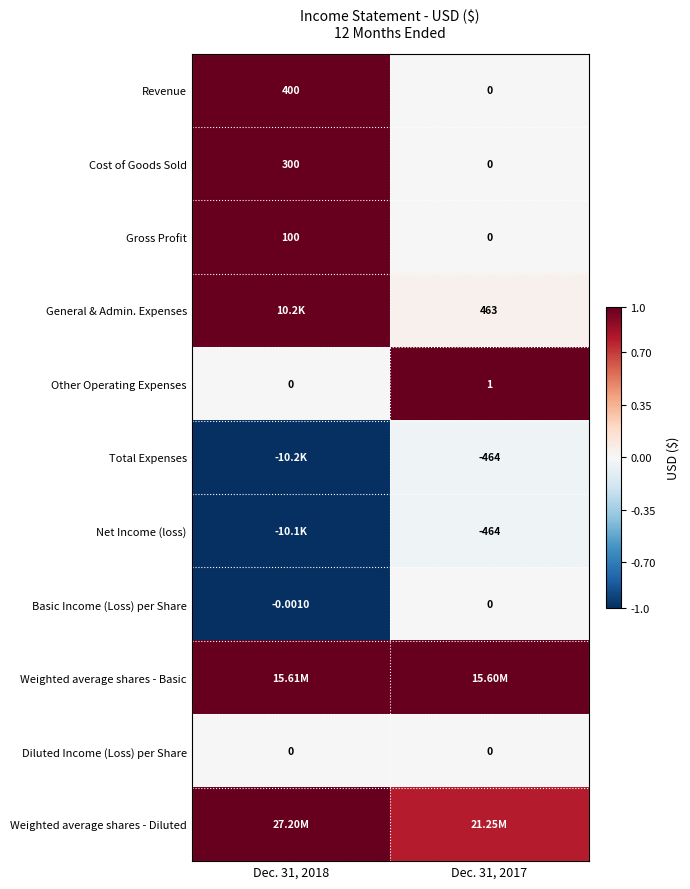

Is the value of General & Admin. Expenses at Dec. 31, 2017 greater than the value of Revenue at Dec. 31, 2017?

Yes